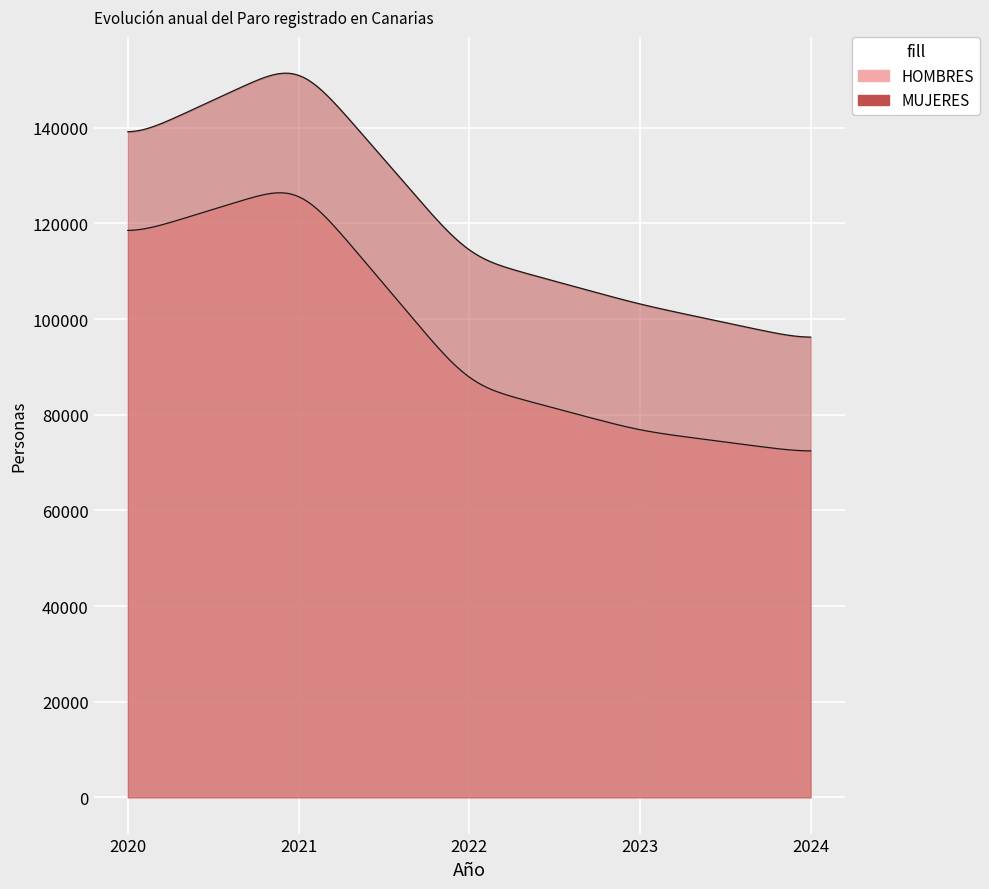

At which category is the sum across all series the highest?

2021